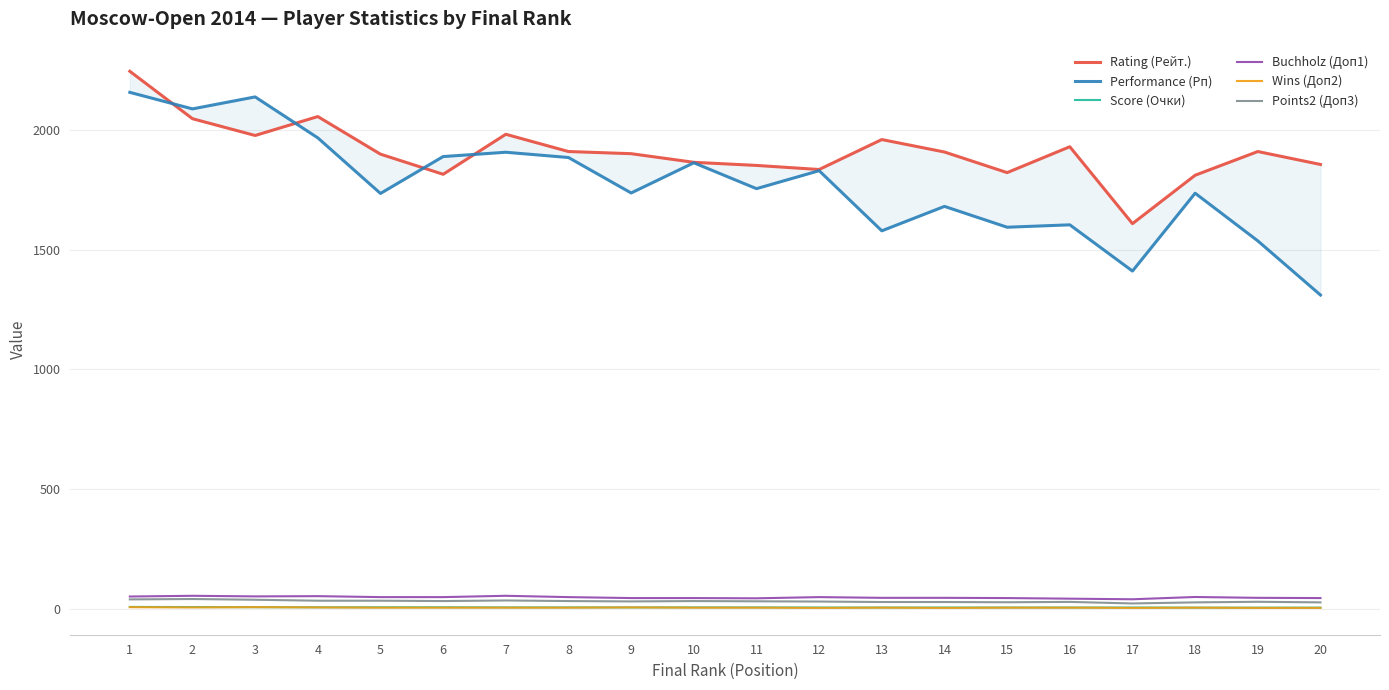

Reading right to left, transcribe all the data shown in this chart.

Rating (Рейт.): 20=1855.0	19=1909.0	18=1810.0	17=1608.0	16=1929.0	15=1821.0	14=1907.0	13=1959.0	12=1834.0	11=1851.0	10=1864.0	9=1900.0	8=1909.0	7=1981.0	6=1814.0	5=1898.0	4=2055.0	3=1976.0	2=2046.0	1=2244.0
Performance (Рп): 20=1310.0	19=1536.0	18=1735.0	17=1410.0	16=1603.0	15=1593.0	14=1680.0	13=1578.0	12=1829.0	11=1754.0	10=1862.0	9=1736.0	8=1884.0	7=1906.0	6=1888.0	5=1734.0	4=1966.0	3=2137.0	2=2087.0	1=2156.0
Score (Очки): 20=5.0	19=5.0	18=5.0	17=5.5	16=5.5	15=5.5	14=5.5	13=5.5	12=5.5	11=6.0	10=6.0	9=6.0	8=6.0	7=6.0	6=6.5	5=6.5	4=6.5	3=7.0	2=7.5	1=8.0
Buchholz (Доп1): 20=45.0	19=46.0	18=49.5	17=40.0	16=42.5	15=45.0	14=46.0	13=46.0	12=49.0	11=44.0	10=45.0	9=45.0	8=49.0	7=54.5	6=49.0	5=49.0	4=53.0	3=52.0	2=54.5	1=51.5
Wins (Доп2): 20=4.0	19=4.0	18=5.0	17=4.0	16=5.0	15=5.0	14=4.0	13=5.0	12=4.0	11=5.0	10=5.0	9=6.0	8=5.0	7=5.0	6=5.0	5=5.0	4=6.0	3=7.0	2=6.0	1=7.0
Points2 (Доп3): 20=27.0	19=29.5	18=27.0	17=22.5	16=29.0	15=27.5	14=28.5	13=28.5	12=30.5	11=31.5	10=32.5	9=31.0	8=32.5	7=35.0	6=32.5	5=34.0	4=34.0	3=38.0	2=41.0	1=39.5